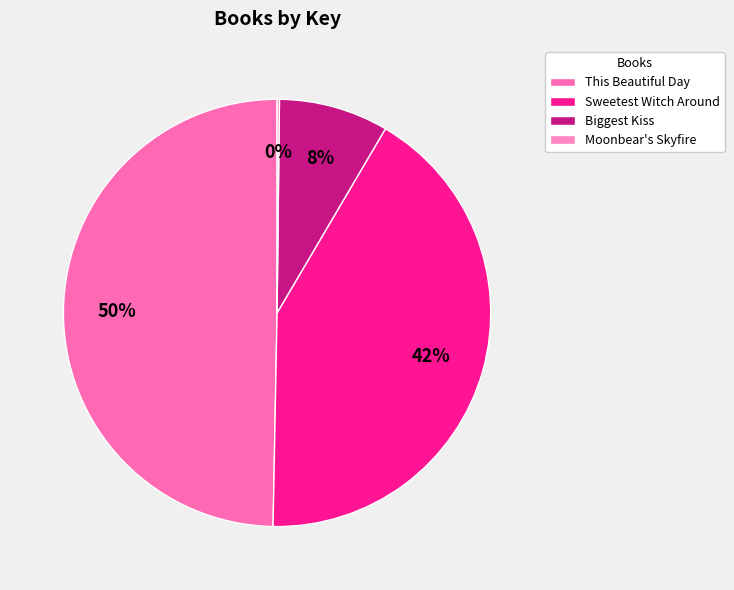

Combined, what portion of the pie is This Beautiful Day and Sweetest Witch Around?

91.5%